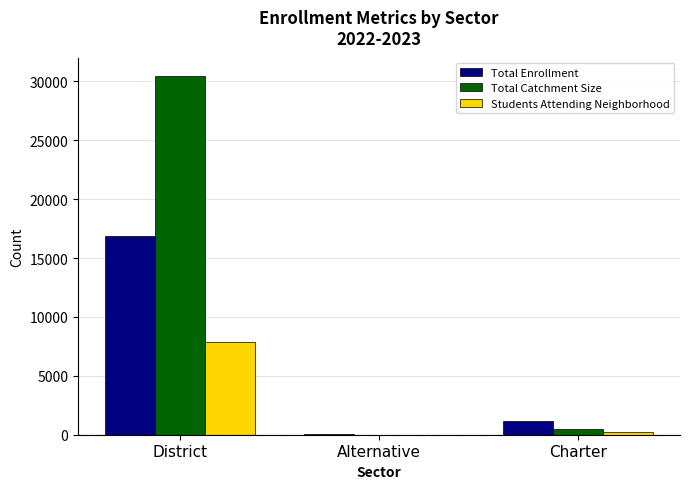

Is the value of Total Catchment Size at Alternative greater than the value of Total Enrollment at Charter?

No